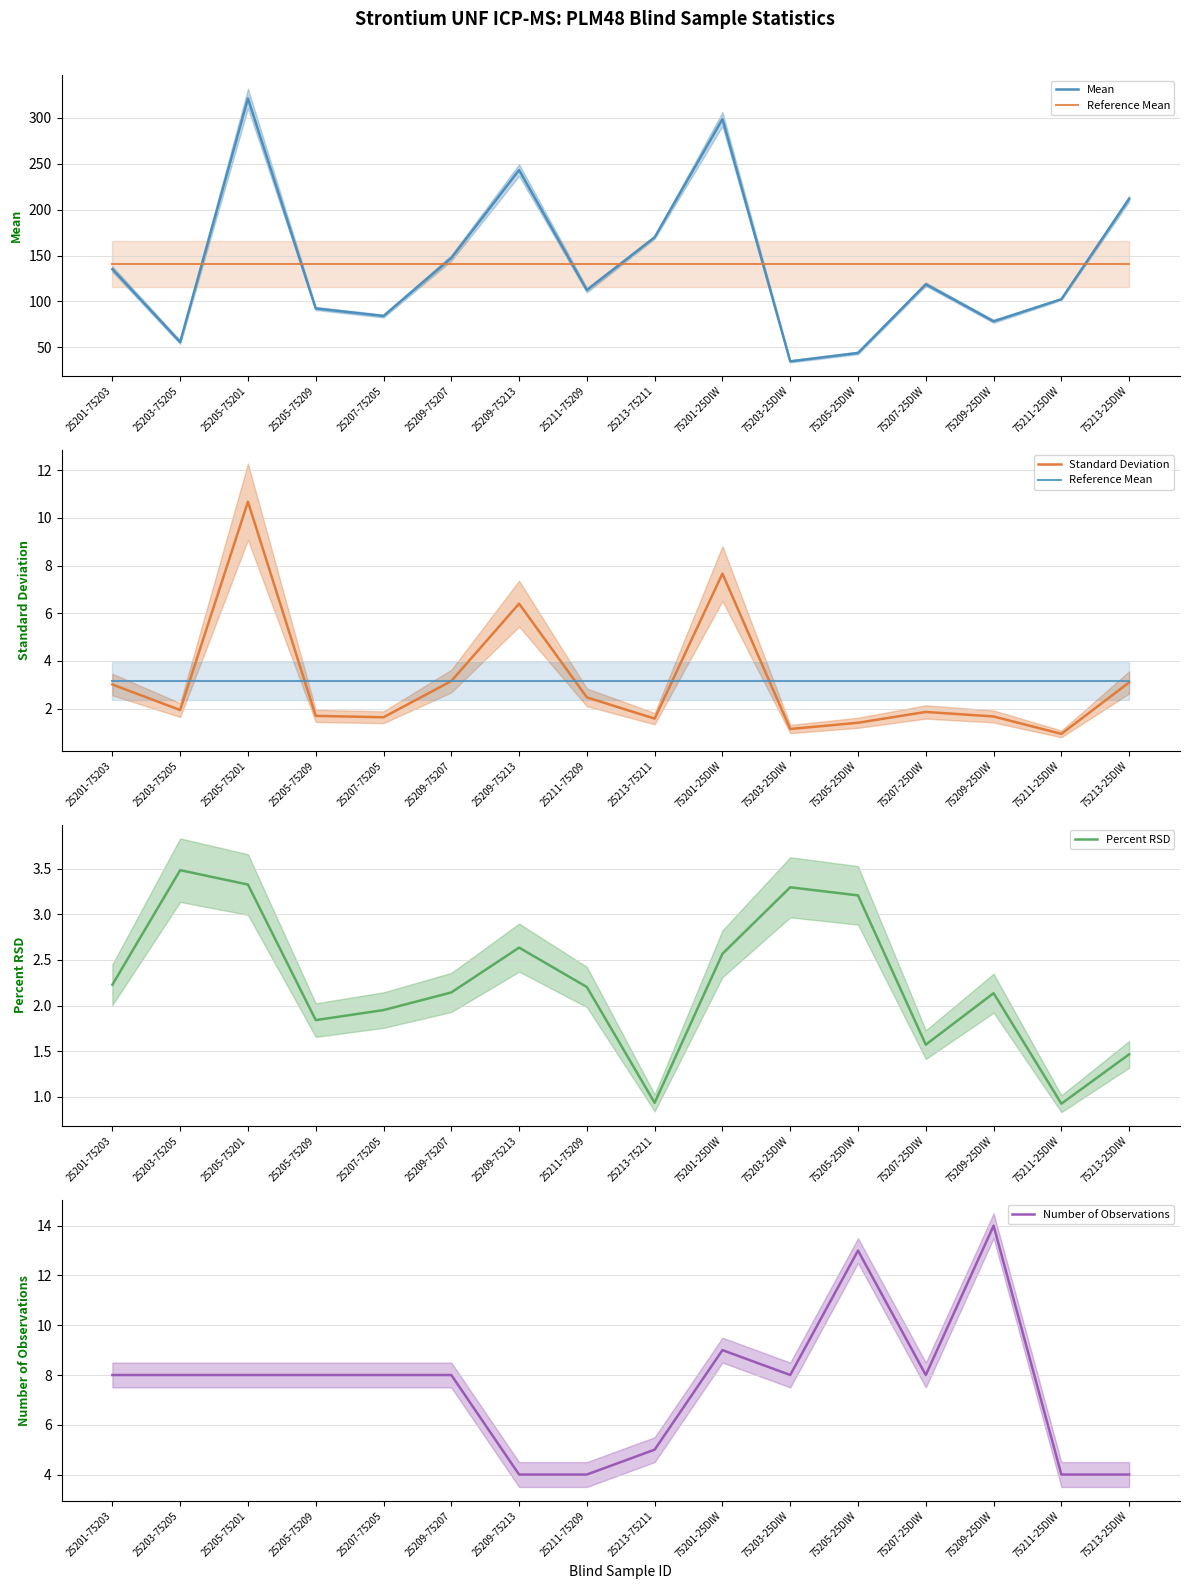

What is the approximate value of Reference Mean at 75203-25DIW?

3.2